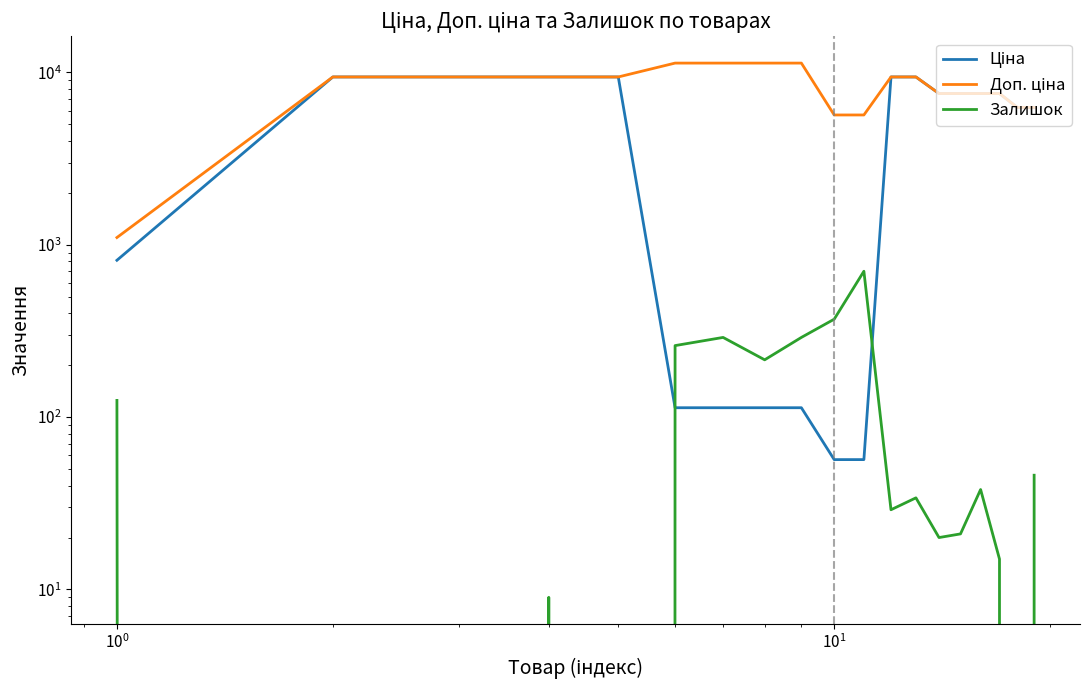

Which series has the widest spread of values?

Доп. ціна